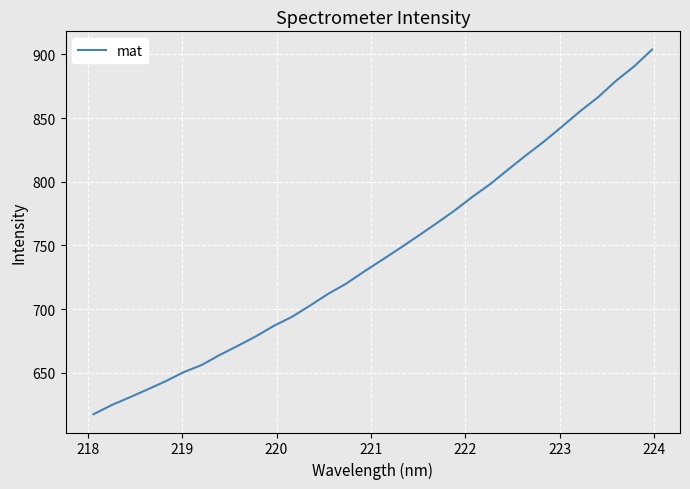

What is the difference between the maximum and minimum values?

286.5